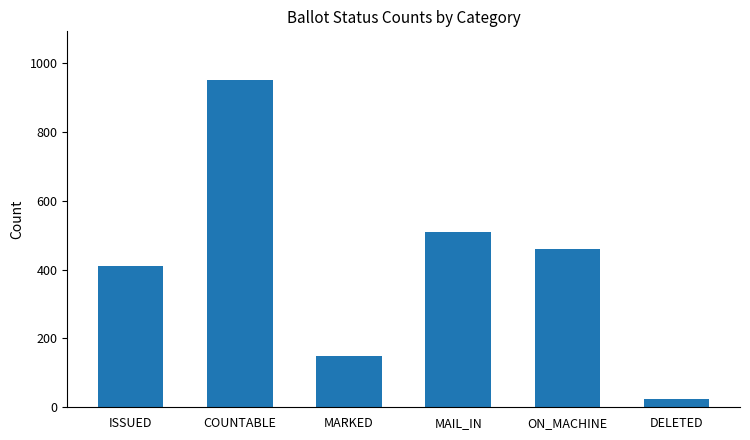

What is the value of the 5th bar from the left?

460